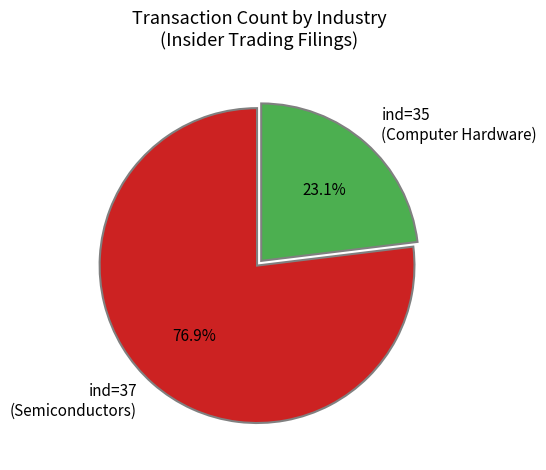

Combined, do ind=35 (Computer Hardware) and ind=37 (Semiconductors) account for over 50%?

Yes